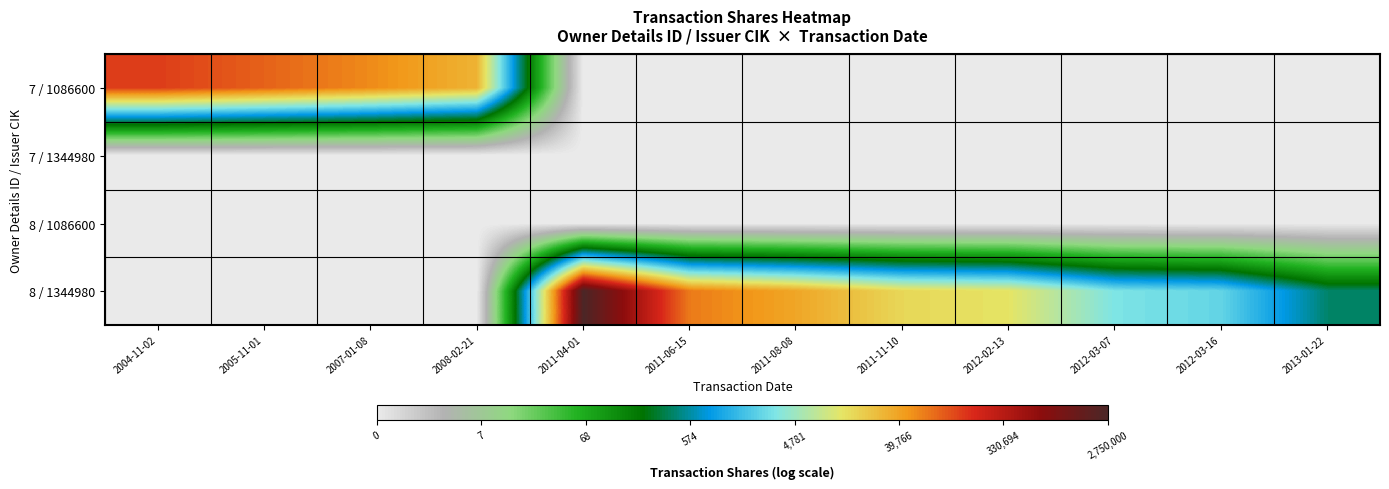

Reading left to right, what are all the values shown in this chart?

7 / 1086600: 2004-11-02=11.8	2005-11-01=11.4	2007-01-08=10.9	2008-02-21=10.3	2011-04-01=0.0	2011-06-15=0.0	2011-08-08=0.0	2011-11-10=0.0	2012-02-13=0.0	2012-03-07=0.0	2012-03-16=0.0	2013-01-22=0.0
7 / 1344980: 2004-11-02=0.0	2005-11-01=0.0	2007-01-08=0.0	2008-02-21=0.0	2011-04-01=0.0	2011-06-15=0.0	2011-08-08=0.0	2011-11-10=0.0	2012-02-13=0.0	2012-03-07=0.0	2012-03-16=0.0	2013-01-22=0.0
8 / 1086600: 2004-11-02=0.0	2005-11-01=0.0	2007-01-08=0.0	2008-02-21=0.0	2011-04-01=0.0	2011-06-15=0.0	2011-08-08=0.0	2011-11-10=0.0	2012-02-13=0.0	2012-03-07=0.0	2012-03-16=0.0	2013-01-22=0.0
8 / 1344980: 2004-11-02=0.0	2005-11-01=0.0	2007-01-08=0.0	2008-02-21=0.0	2011-04-01=14.8	2011-06-15=11.1	2011-08-08=10.5	2011-11-10=9.7	2012-02-13=9.4	2012-03-07=8.1	2012-03-16=7.8	2013-01-22=6.0